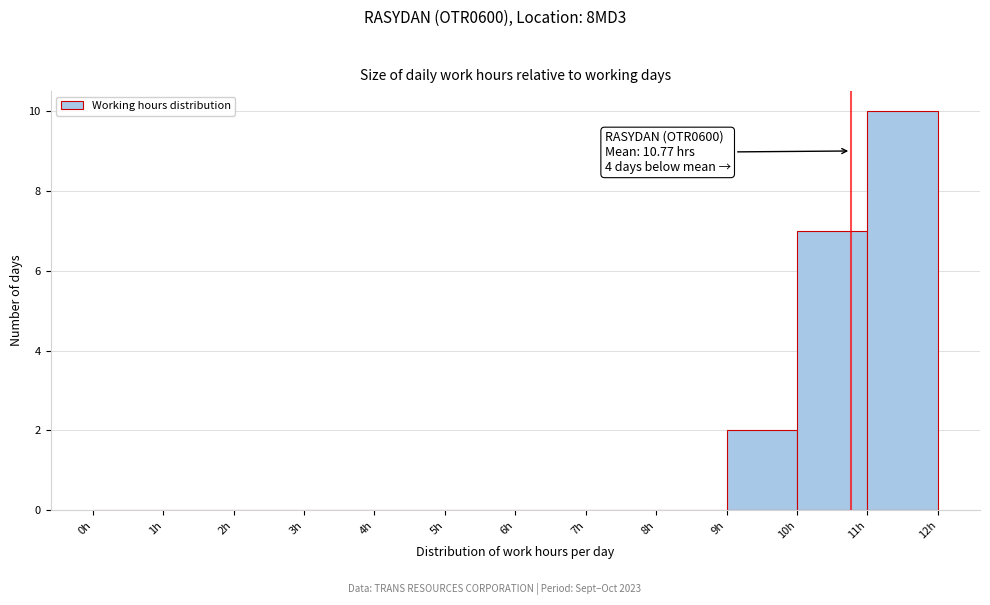

Over which range of the x-axis is the bar tallest?

11 to 12